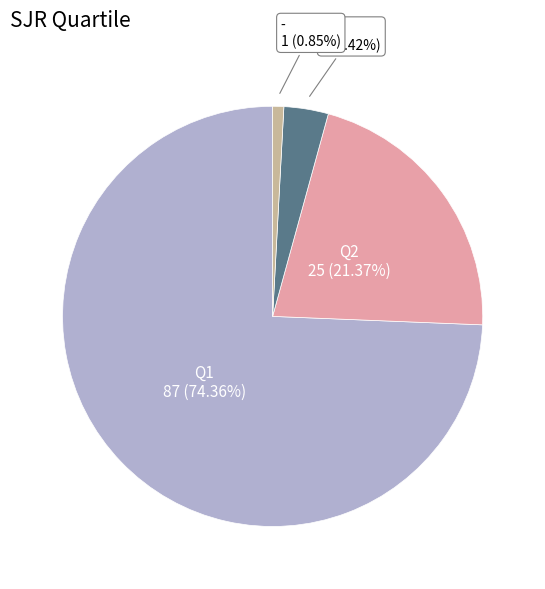

Is there any slice that represents more than half of the pie?

Yes